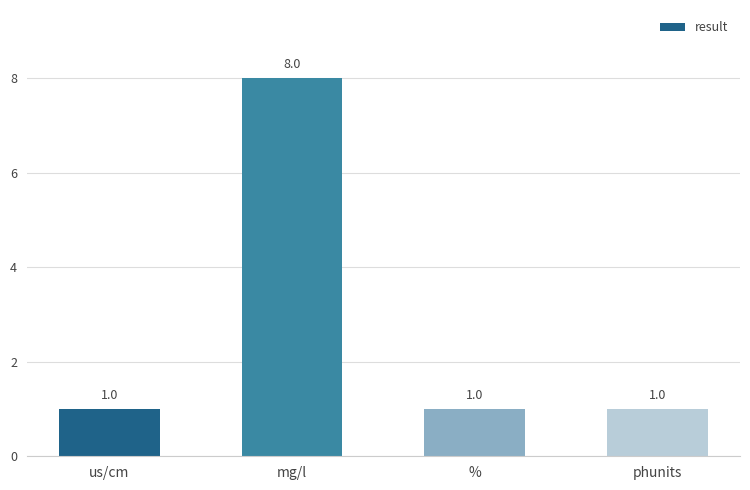

Count the number of data series in this chart.

1